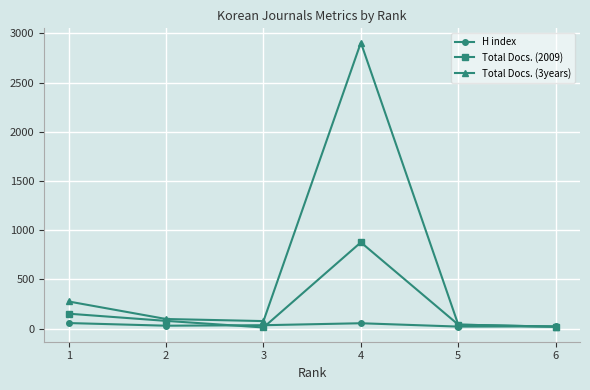

What is the value of the H index point at the 4th from the left?

54